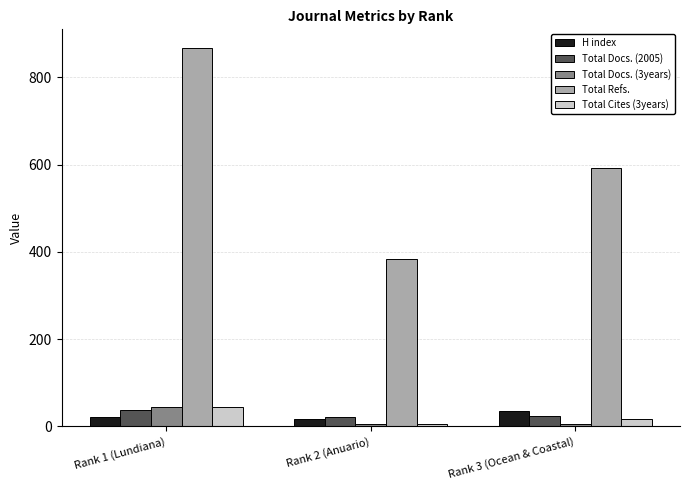

What is the sum of the Total Cites (3years) values at Rank 3 (Ocean & Coastal) and Rank 1 (Lundiana)?

60